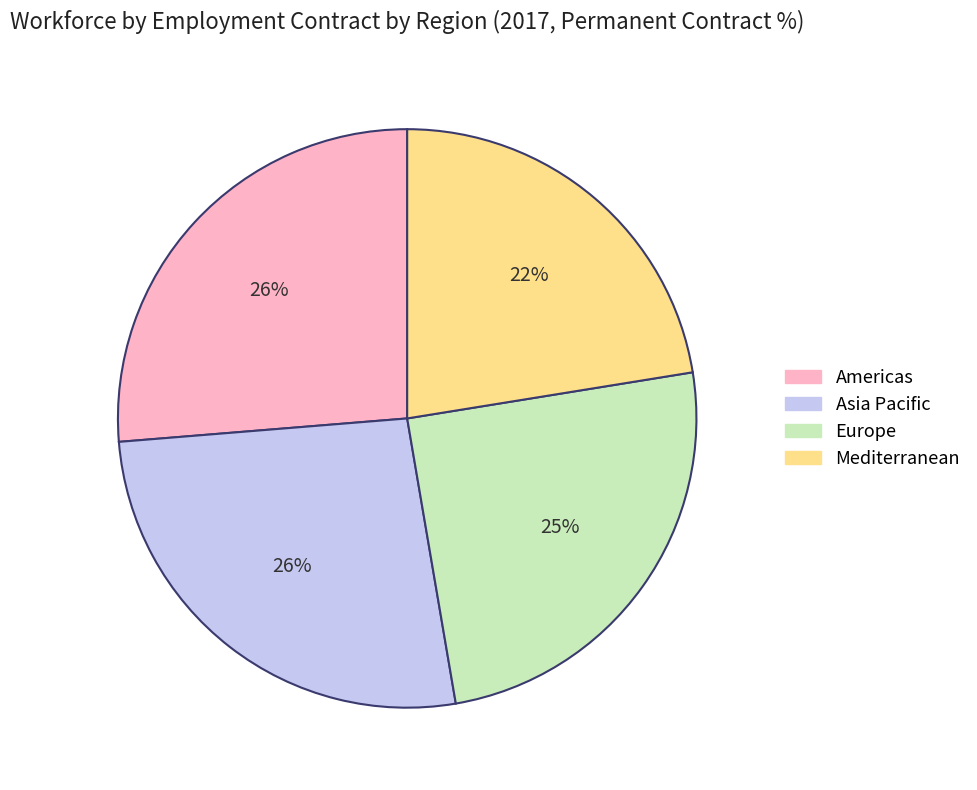

Which has a higher value, Americas or Mediterranean?

Americas